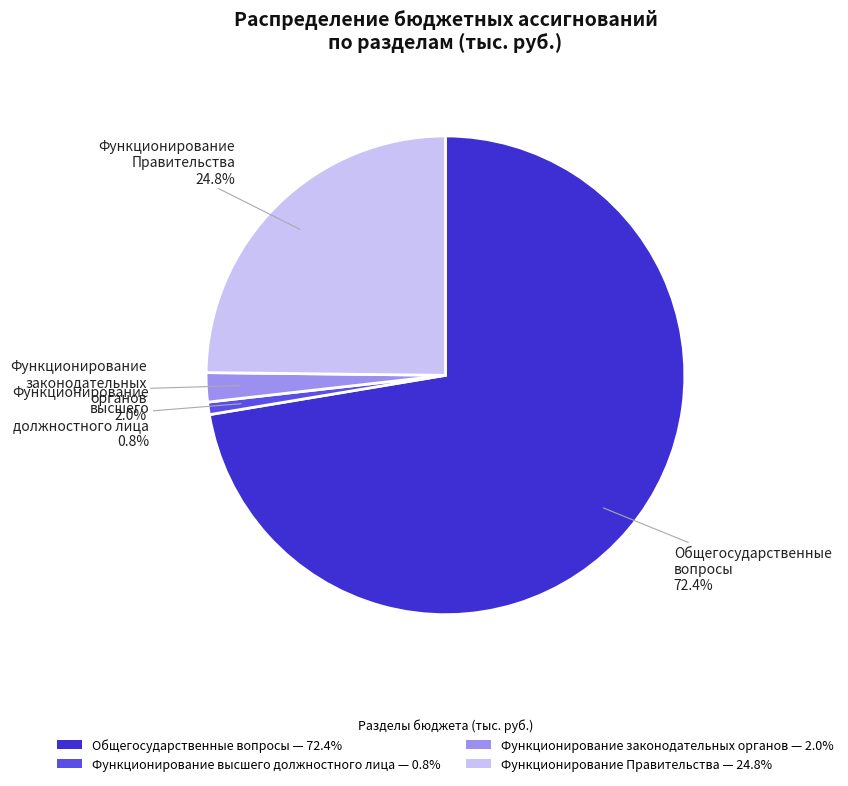

To the nearest percent, what portion does Общегосударственные вопросы represent?

72%